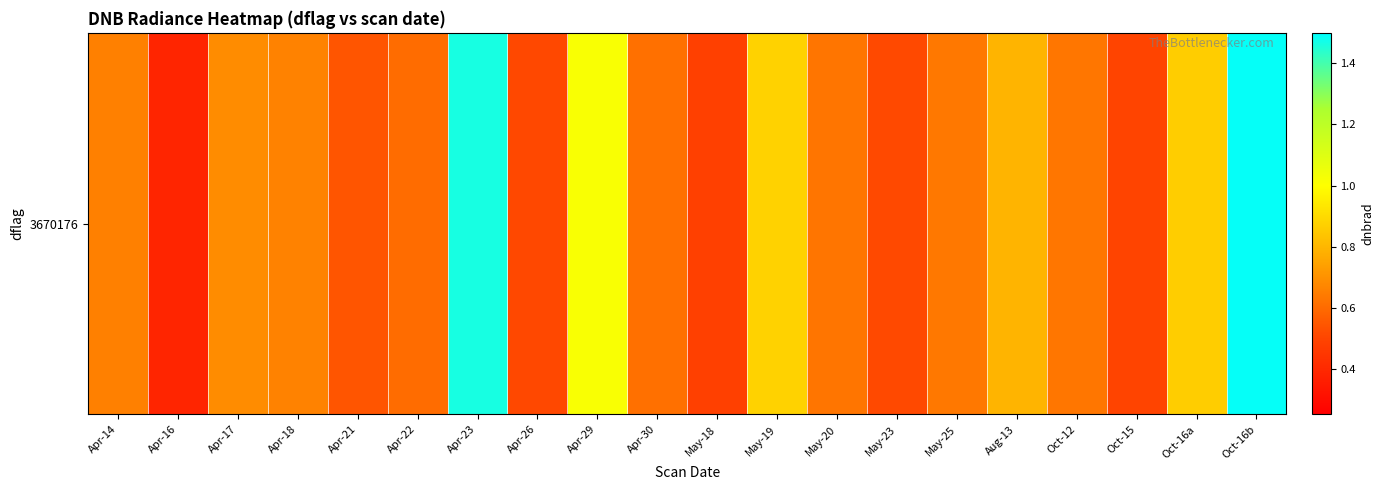

What is the change in value from Apr-17 to May-20?

-0.1